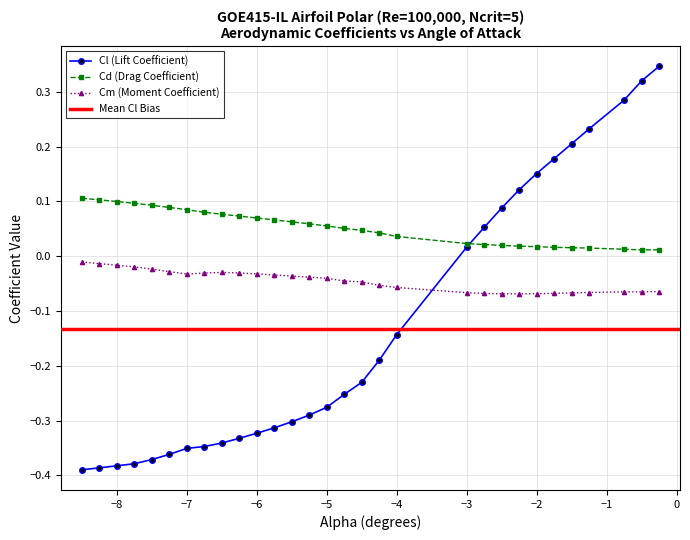

True or false: Cm (Moment Coefficient) and Cd (Drag Coefficient) cross at least once.

False